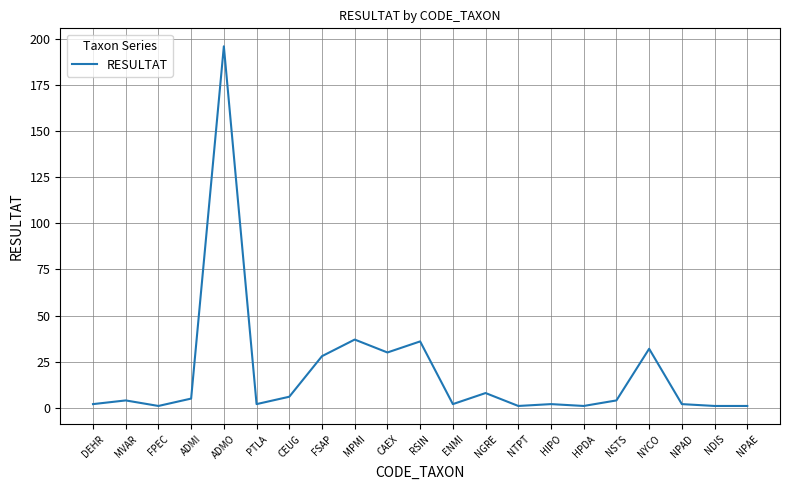

Does the chart display data point markers on the line(s)?

No